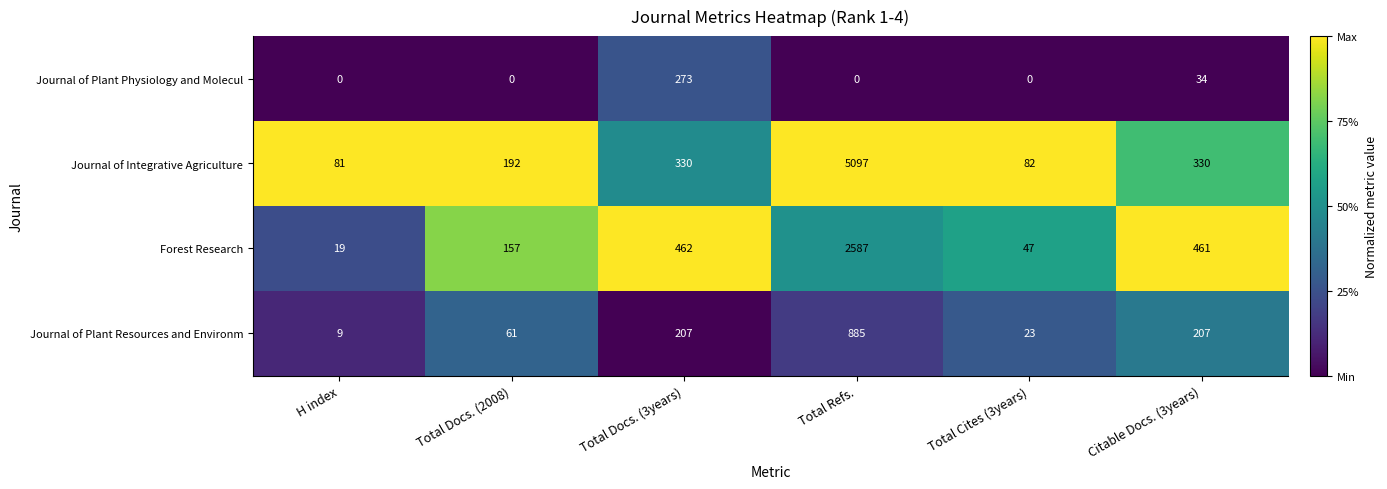

Reading right to left, list all the values displayed in this chart.

Journal of Plant Physiology and Molecul: 34	0	0	273	0	0
Journal of Integrative Agriculture: 330	82	5097	330	192	81
Forest Research: 461	47	2587	462	157	19
Journal of Plant Resources and Environm: 207	23	885	207	61	9